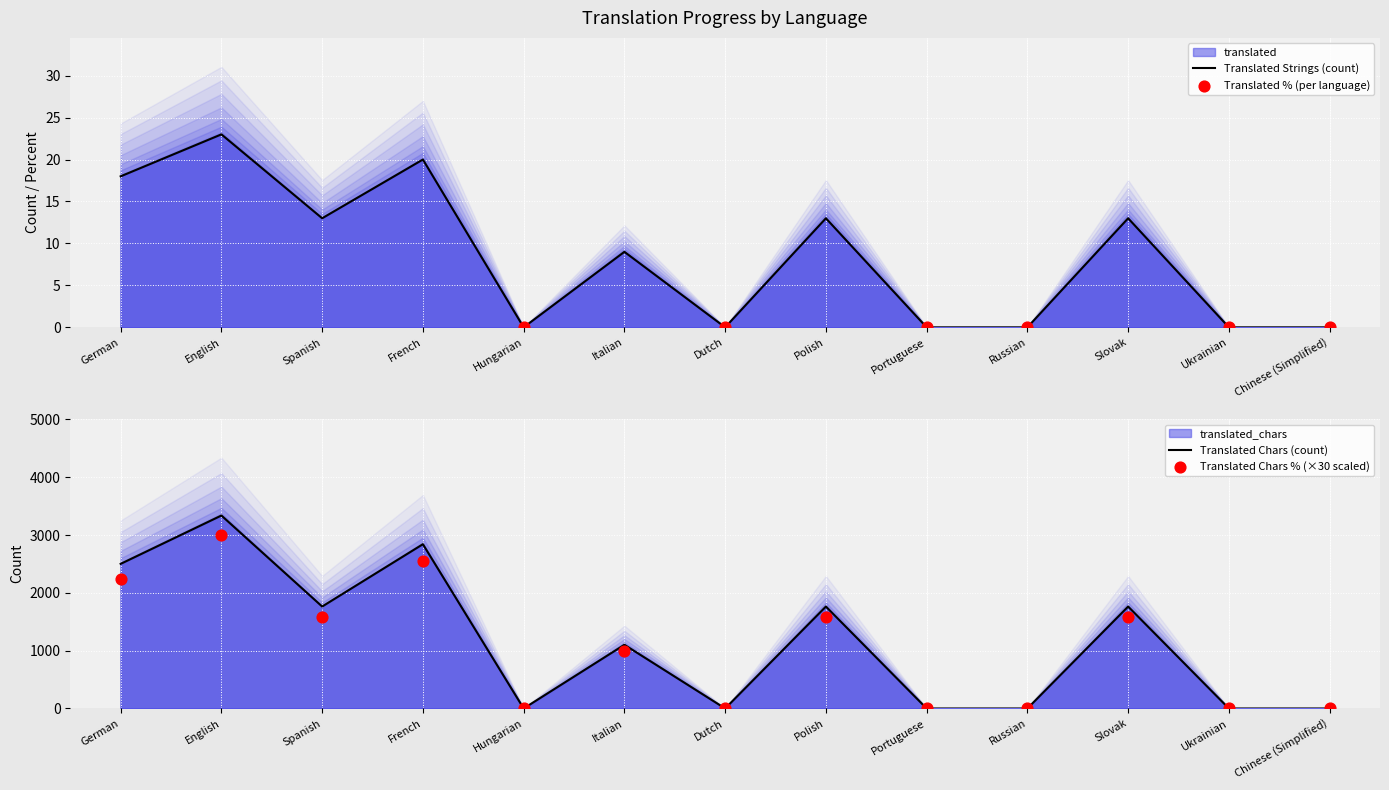

Which series reaches the minimum Y coordinate?

Translated Strings (count)